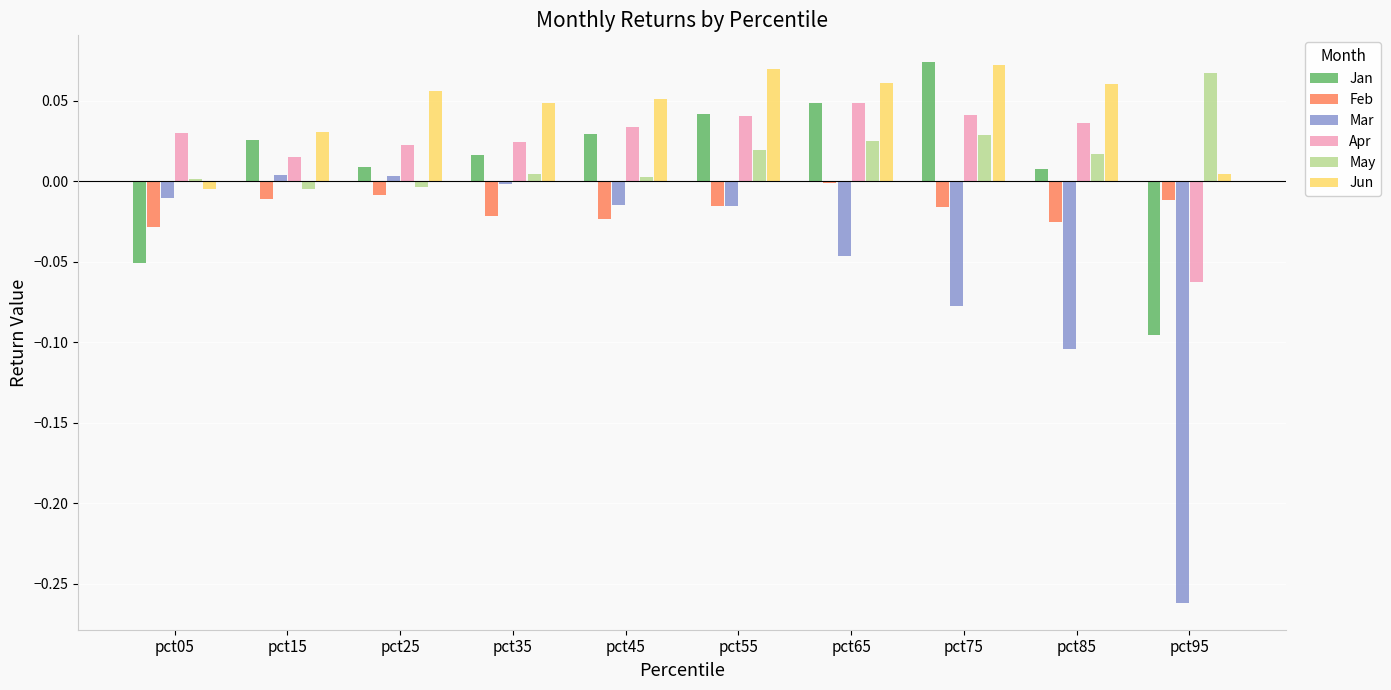

Between pct05 and pct55, which series saw the biggest shift?

Jan